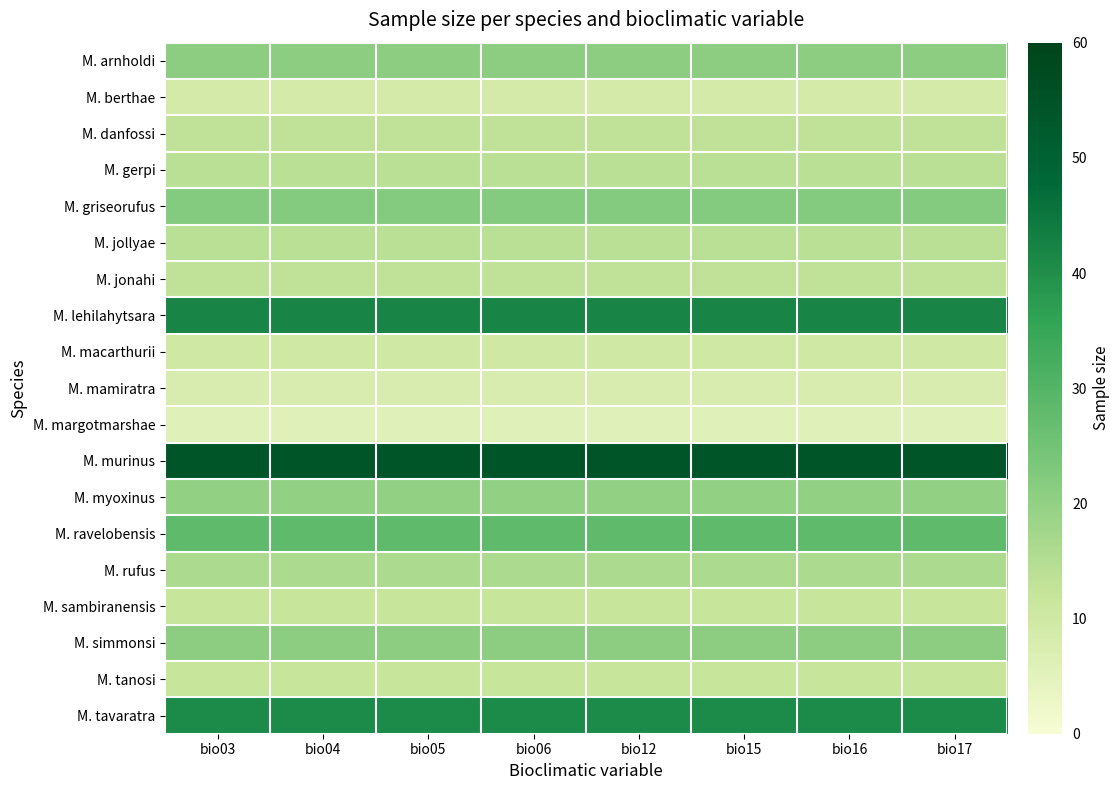

Which label corresponds to the smallest value in the chart?

bio03